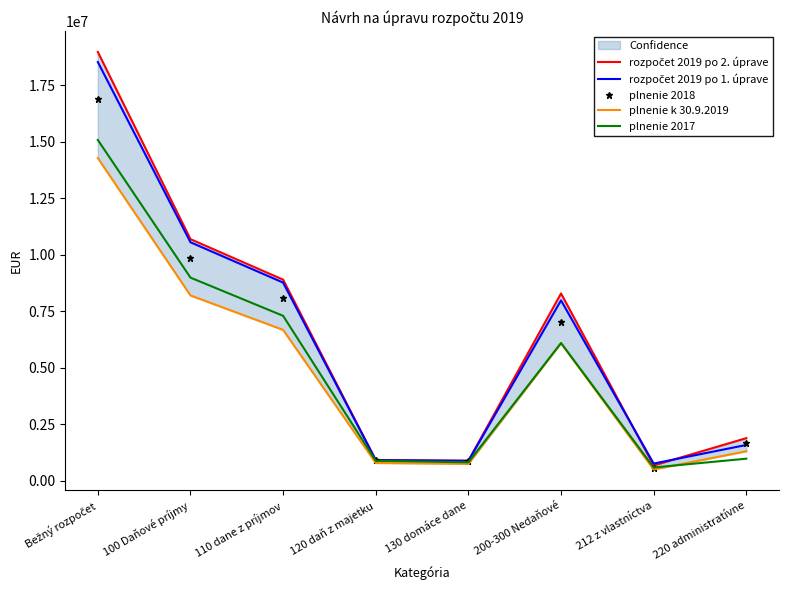

What is the total value across all series at 130 domáce dane?

4186524.4